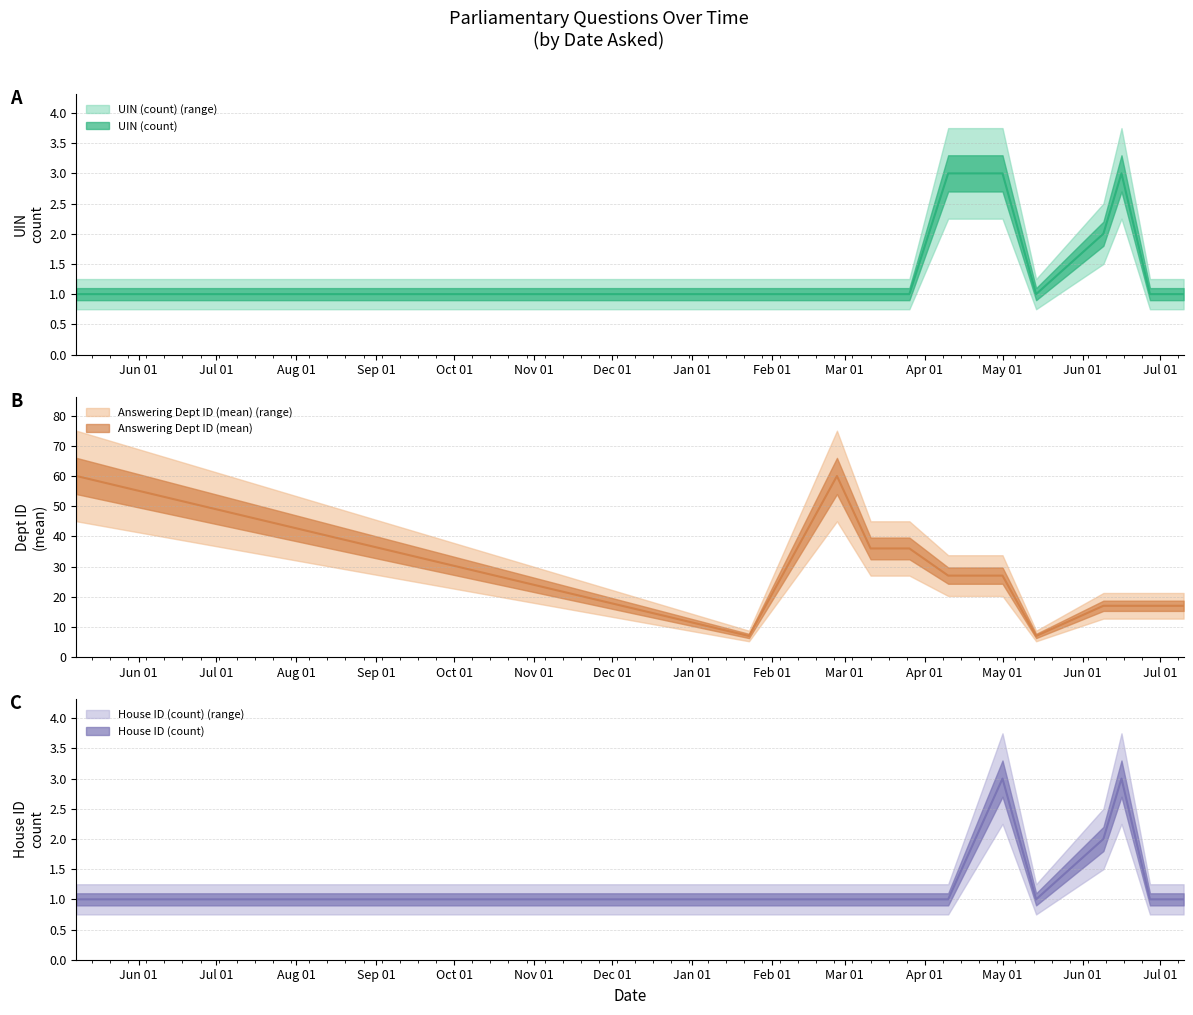

What is the total value across all series at 2014-06-16?

23